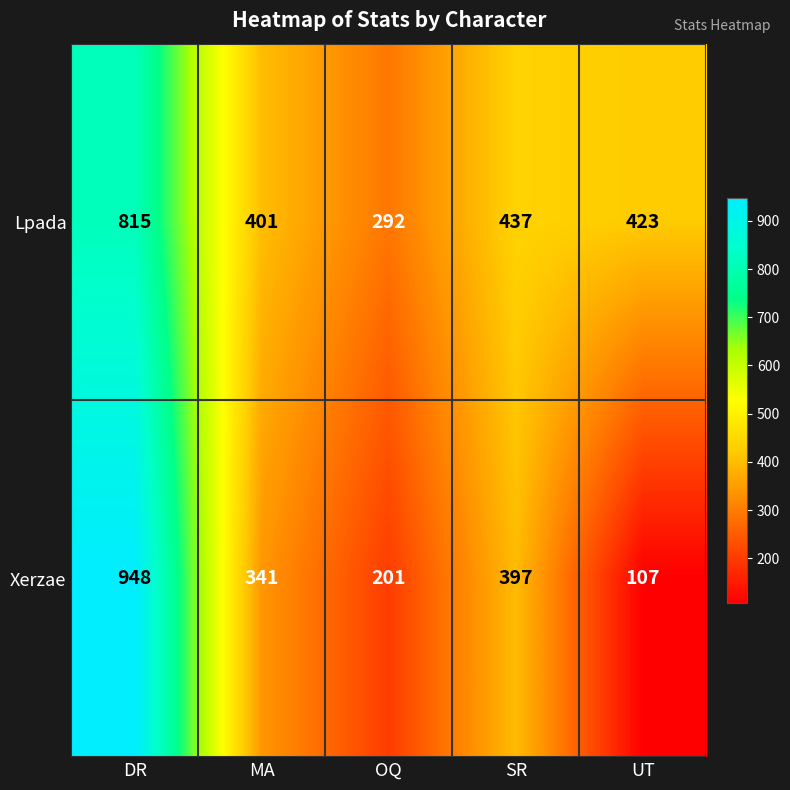

Reading left to right, extract all data points from this chart.

Lpada: DR=815	MA=401	OQ=292	SR=437	UT=423
Xerzae: DR=948	MA=341	OQ=201	SR=397	UT=107